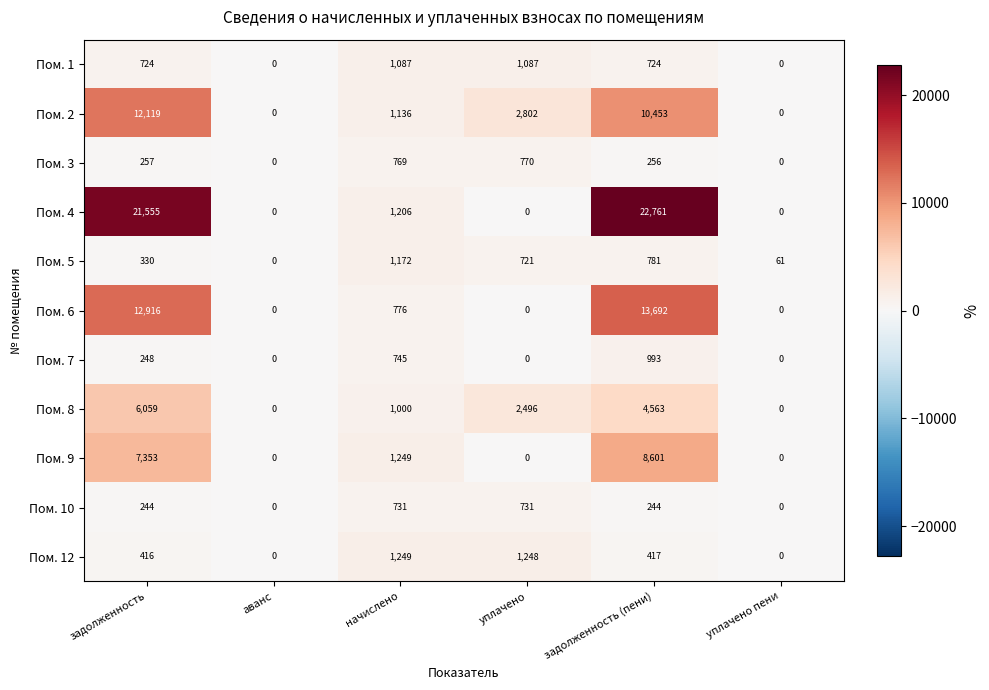

What is the difference between the second highest and second lowest values in the Пом. 5 series?

720